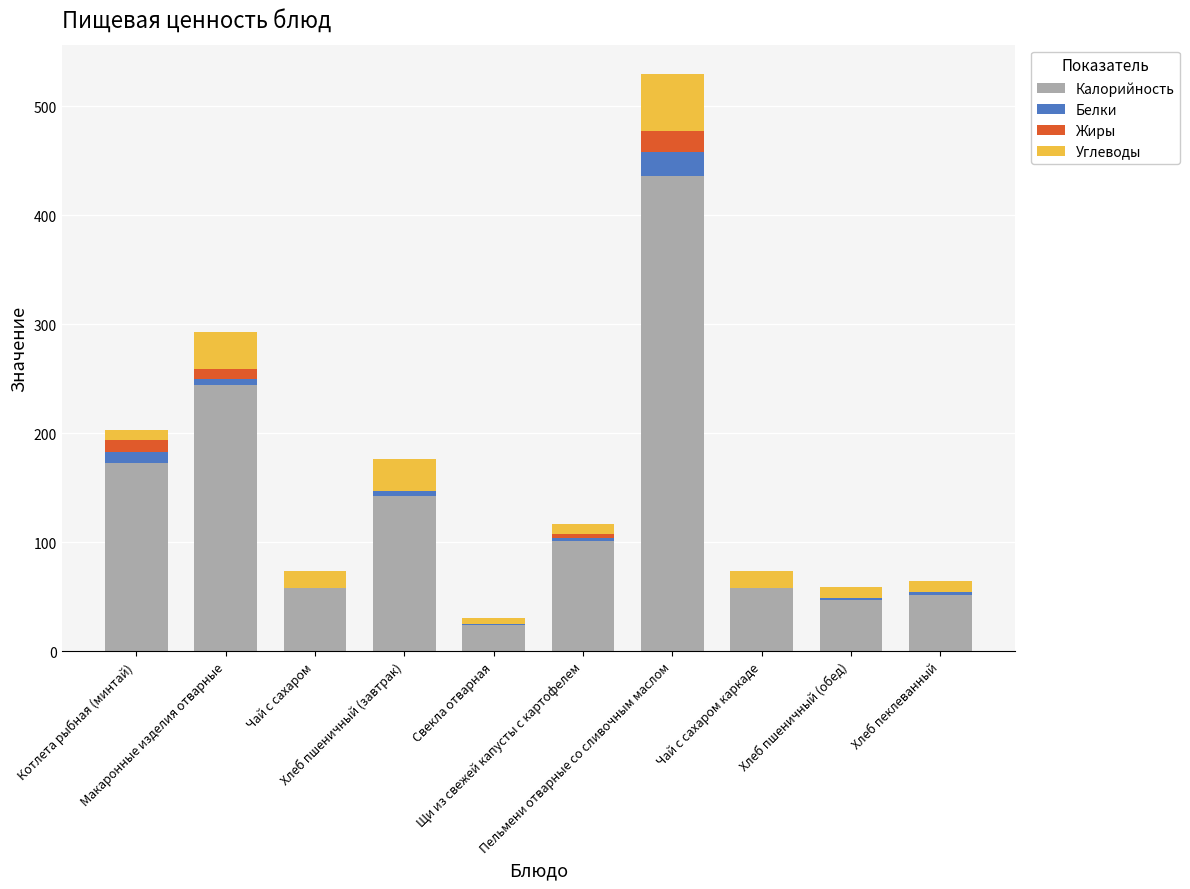

What is the maximum value for Калорийность?

435.8